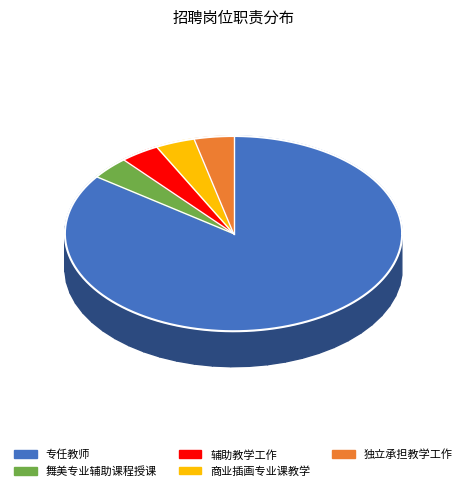

Which slice represents more than half of the pie?

专任教师